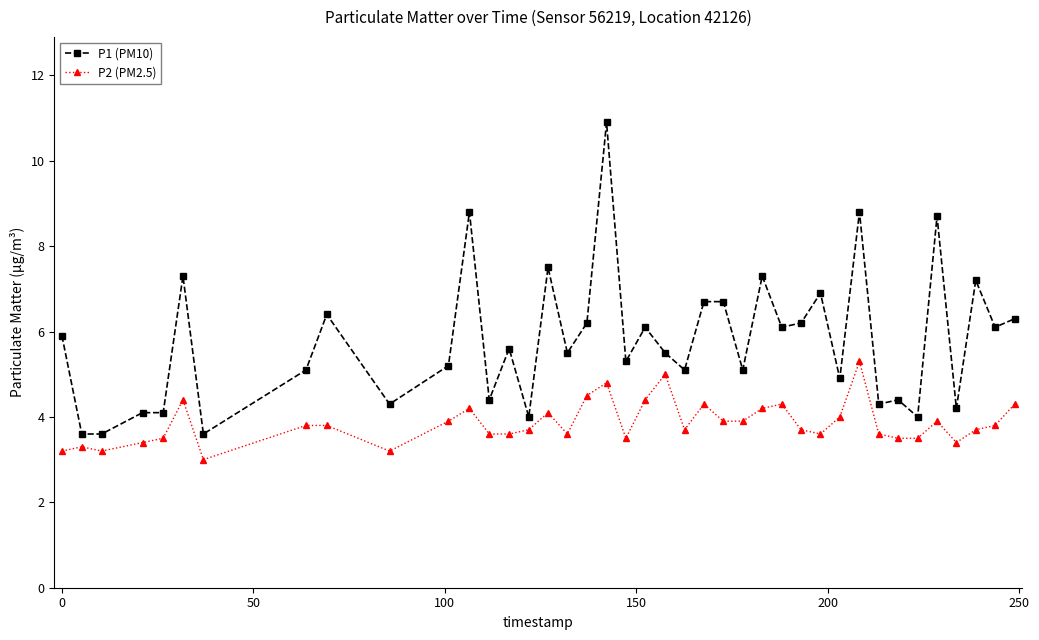

What is the difference between the second highest and second lowest values in the P1 (PM10) series?

5.2